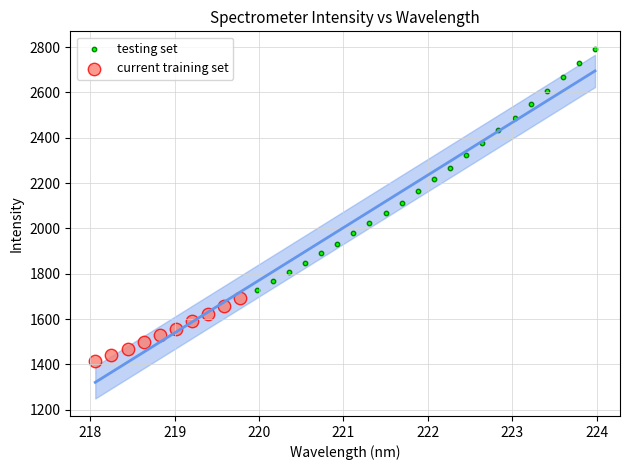

Which series has the largest Y range (max minus min)?

testing set